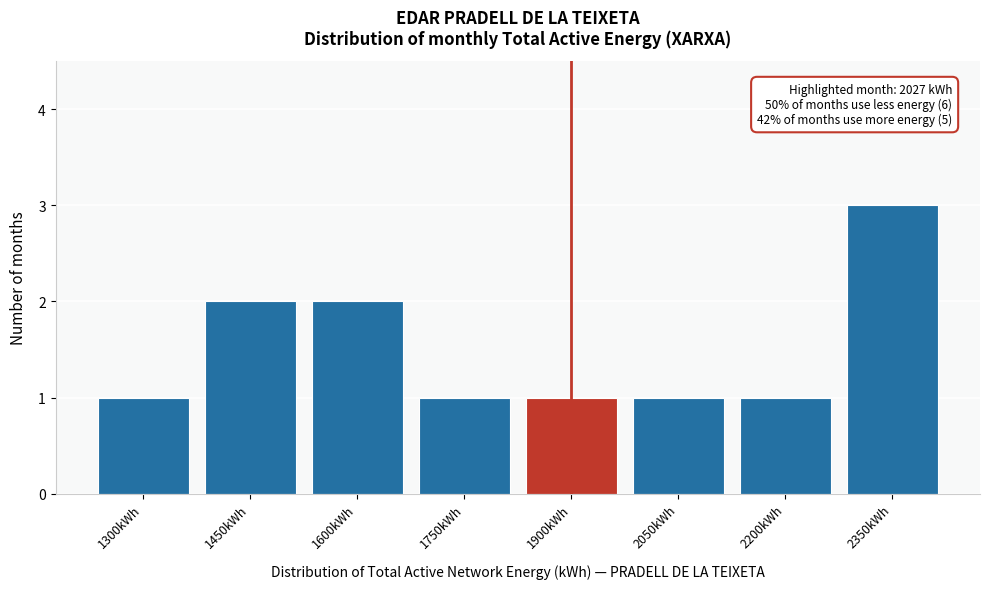

Reading left to right, what are all the values shown in this chart?

1	2	2	1	1	1	1	3